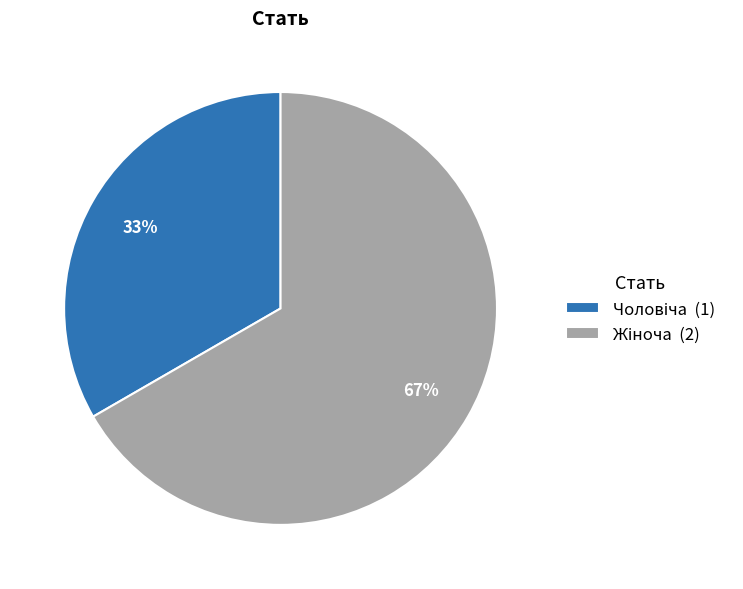

Does any single category account for the majority?

Yes